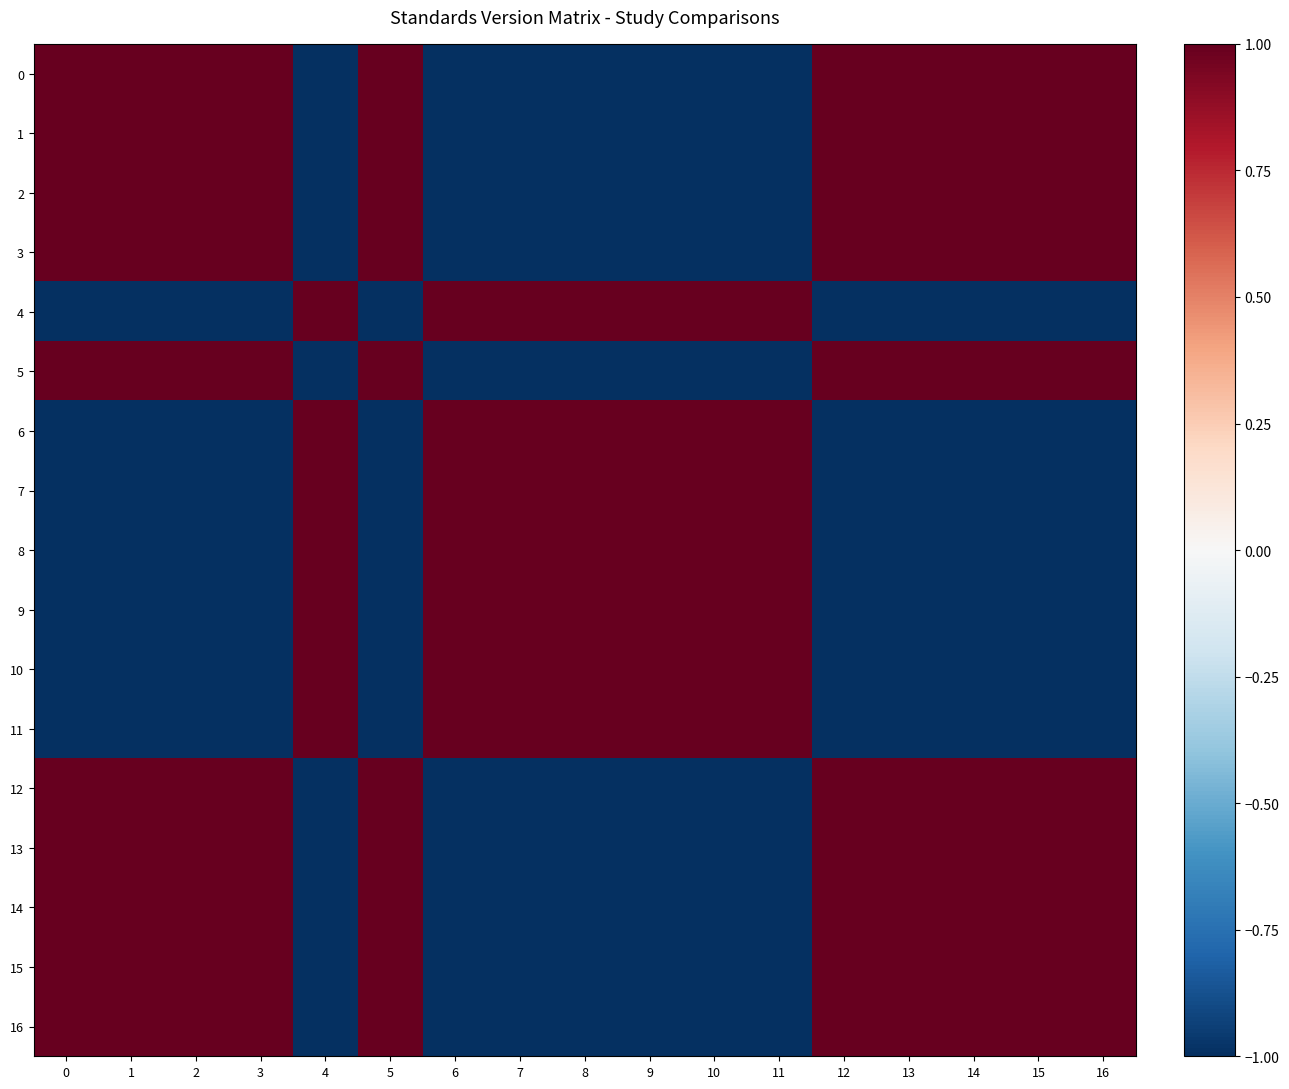

Reading right to left, extract all data points from this chart.

0: 16=1	15=1	14=1	13=1	12=1	11=-1	10=-1	9=-1	8=-1	7=-1	6=-1	5=1	4=-1	3=1	2=1	1=1	0=1
1: 16=1	15=1	14=1	13=1	12=1	11=-1	10=-1	9=-1	8=-1	7=-1	6=-1	5=1	4=-1	3=1	2=1	1=1	0=1
2: 16=1	15=1	14=1	13=1	12=1	11=-1	10=-1	9=-1	8=-1	7=-1	6=-1	5=1	4=-1	3=1	2=1	1=1	0=1
3: 16=1	15=1	14=1	13=1	12=1	11=-1	10=-1	9=-1	8=-1	7=-1	6=-1	5=1	4=-1	3=1	2=1	1=1	0=1
4: 16=-1	15=-1	14=-1	13=-1	12=-1	11=1	10=1	9=1	8=1	7=1	6=1	5=-1	4=1	3=-1	2=-1	1=-1	0=-1
5: 16=1	15=1	14=1	13=1	12=1	11=-1	10=-1	9=-1	8=-1	7=-1	6=-1	5=1	4=-1	3=1	2=1	1=1	0=1
6: 16=-1	15=-1	14=-1	13=-1	12=-1	11=1	10=1	9=1	8=1	7=1	6=1	5=-1	4=1	3=-1	2=-1	1=-1	0=-1
7: 16=-1	15=-1	14=-1	13=-1	12=-1	11=1	10=1	9=1	8=1	7=1	6=1	5=-1	4=1	3=-1	2=-1	1=-1	0=-1
8: 16=-1	15=-1	14=-1	13=-1	12=-1	11=1	10=1	9=1	8=1	7=1	6=1	5=-1	4=1	3=-1	2=-1	1=-1	0=-1
9: 16=-1	15=-1	14=-1	13=-1	12=-1	11=1	10=1	9=1	8=1	7=1	6=1	5=-1	4=1	3=-1	2=-1	1=-1	0=-1
10: 16=-1	15=-1	14=-1	13=-1	12=-1	11=1	10=1	9=1	8=1	7=1	6=1	5=-1	4=1	3=-1	2=-1	1=-1	0=-1
11: 16=-1	15=-1	14=-1	13=-1	12=-1	11=1	10=1	9=1	8=1	7=1	6=1	5=-1	4=1	3=-1	2=-1	1=-1	0=-1
12: 16=1	15=1	14=1	13=1	12=1	11=-1	10=-1	9=-1	8=-1	7=-1	6=-1	5=1	4=-1	3=1	2=1	1=1	0=1
13: 16=1	15=1	14=1	13=1	12=1	11=-1	10=-1	9=-1	8=-1	7=-1	6=-1	5=1	4=-1	3=1	2=1	1=1	0=1
14: 16=1	15=1	14=1	13=1	12=1	11=-1	10=-1	9=-1	8=-1	7=-1	6=-1	5=1	4=-1	3=1	2=1	1=1	0=1
15: 16=1	15=1	14=1	13=1	12=1	11=-1	10=-1	9=-1	8=-1	7=-1	6=-1	5=1	4=-1	3=1	2=1	1=1	0=1
16: 16=1	15=1	14=1	13=1	12=1	11=-1	10=-1	9=-1	8=-1	7=-1	6=-1	5=1	4=-1	3=1	2=1	1=1	0=1